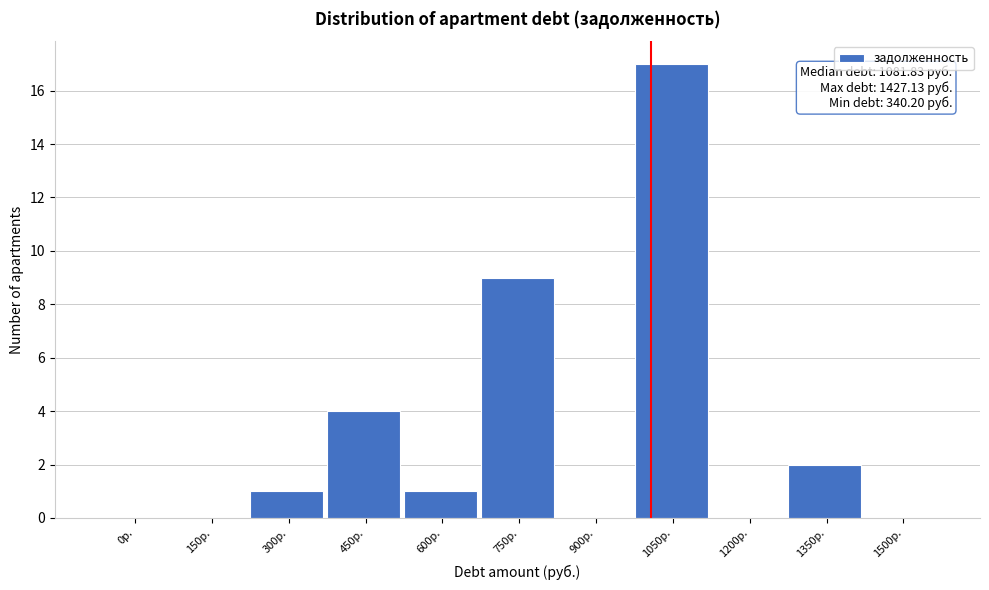

Reading left to right, extract all data points from this chart.

0р.=0	150р.=0	300р.=1	450р.=4	600р.=1	750р.=9	900р.=0	1050р.=17	1200р.=0	1350р.=2	1500р.=0